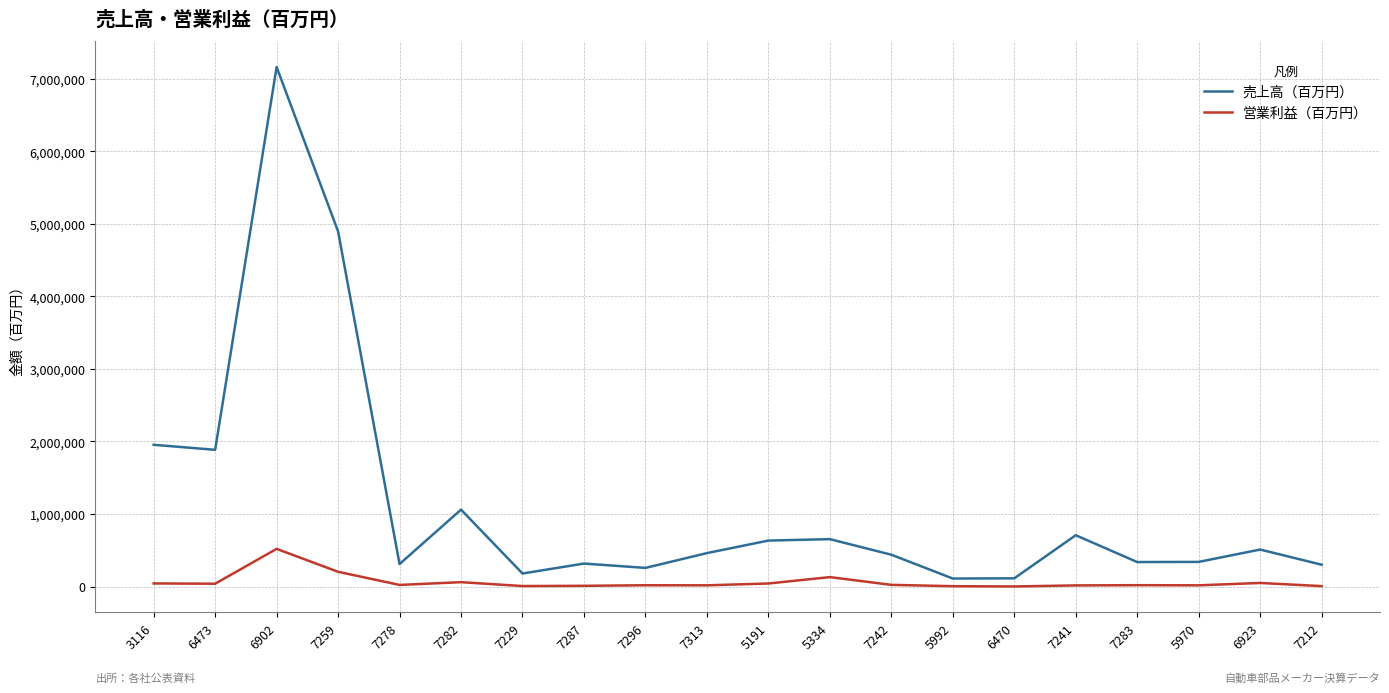

Rank the series by their average value, from lowest to highest.

営業利益（百万円）, 売上高（百万円）